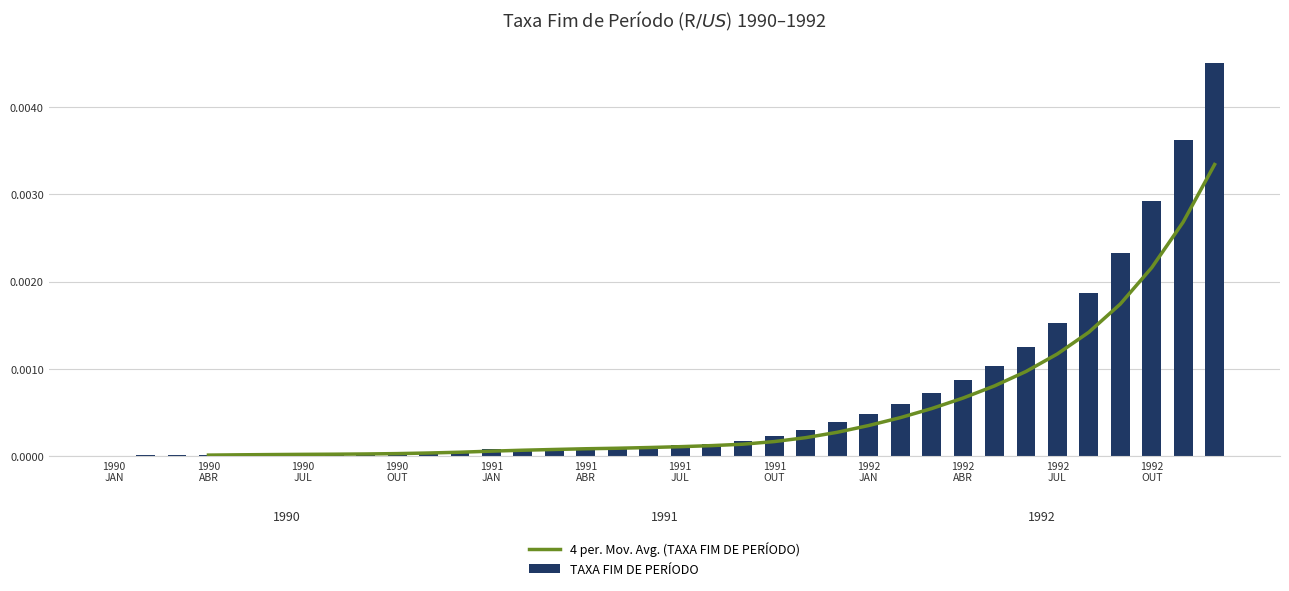

Which has a higher value, 31 or 1990
ABR?

1990
ABR